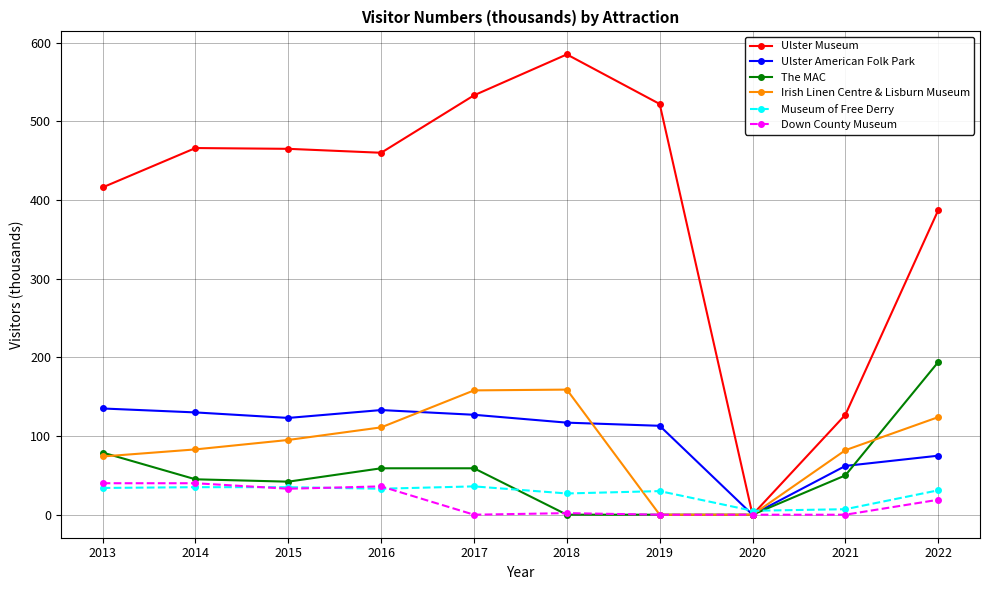

True or false: The MAC has more than 2 points higher than both neighbors.

False